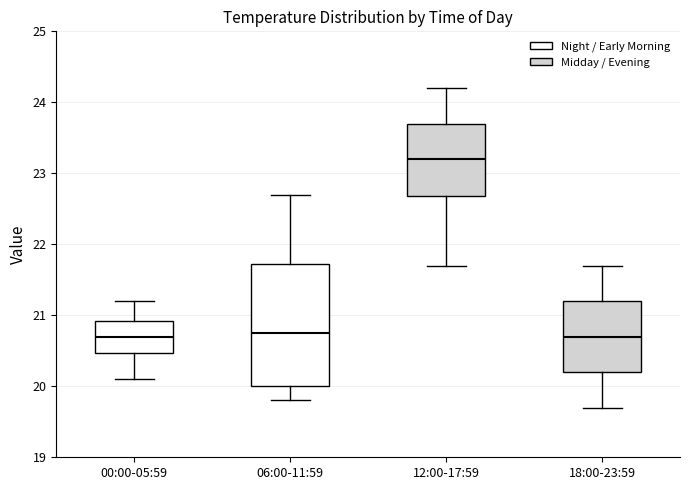

Where does the lower whisker of the box for 00:00-05:59 end on the y-axis? The values are not printed on the chart, so give them approximately, as read against the axis.

20.1